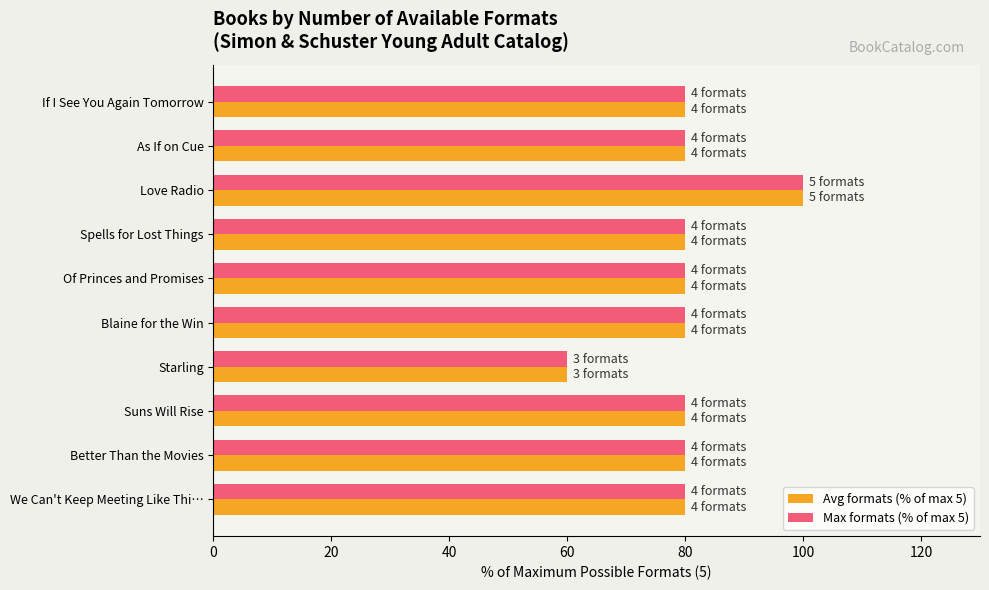

The Max formats (% of max 5) series shows 33 at We Can't Keep Meeting Like Thi…. True or false?

False